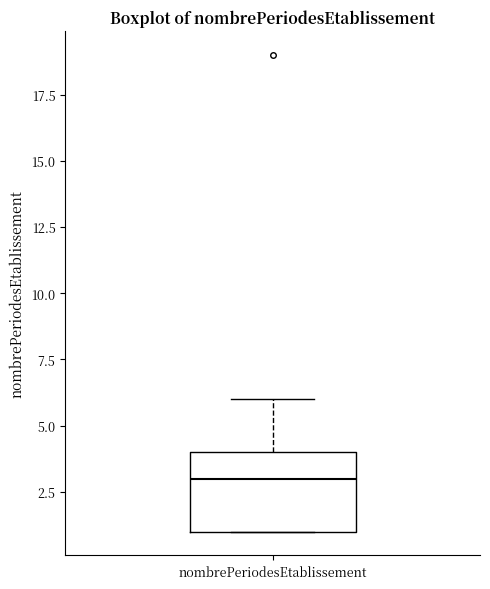

Where does the upper whisker of the box for nombrePeriodesEtablissement end on the y-axis? The values are not printed on the chart, so give them approximately, as read against the axis.

6